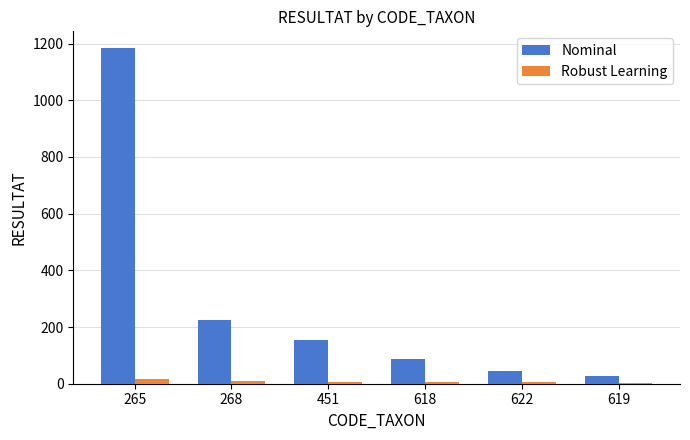

How many values in the Robust Learning series are below 6?

2